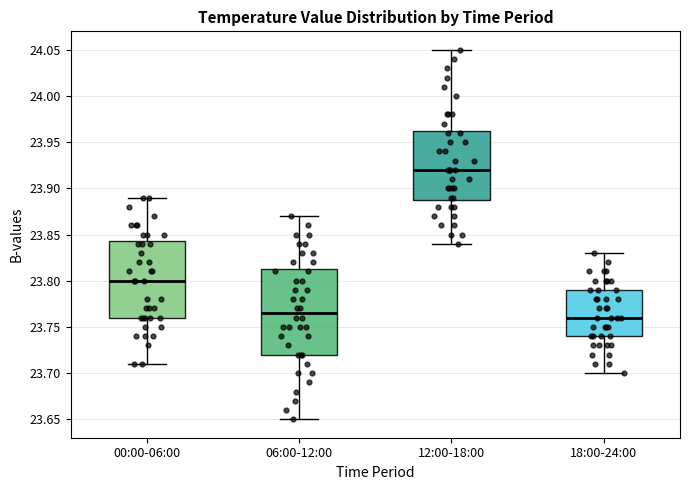

Reading left to right, read every box against the y-axis: the position of its median line, the range the box covers, and the ends of its whiskers. The values are not printed on the chart, so give them approximately, as read against the axis.

00:00-06:00: median 23.800, box 23.760 to 23.845, whiskers 23.710 to 23.890
06:00-12:00: median 23.765, box 23.720 to 23.815, whiskers 23.650 to 23.870
12:00-18:00: median 23.920, box 23.890 to 23.965, whiskers 23.840 to 24.050
18:00-24:00: median 23.760, box 23.740 to 23.790, whiskers 23.700 to 23.830